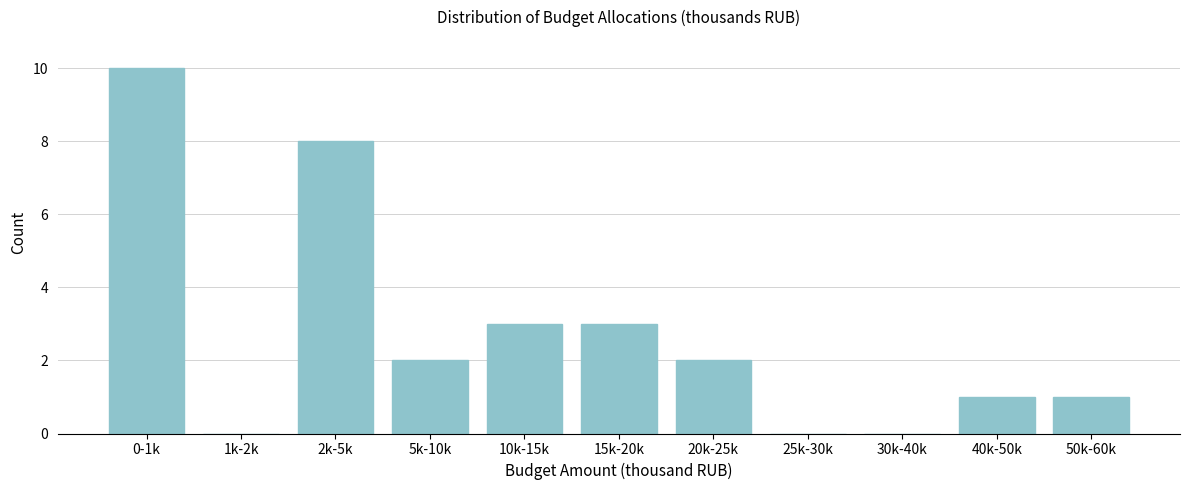

Reading left to right, what are all the values shown in this chart?

0-1k=10	1k-2k=0	2k-5k=8	5k-10k=2	10k-15k=3	15k-20k=3	20k-25k=2	25k-30k=0	30k-40k=0	40k-50k=1	50k-60k=1